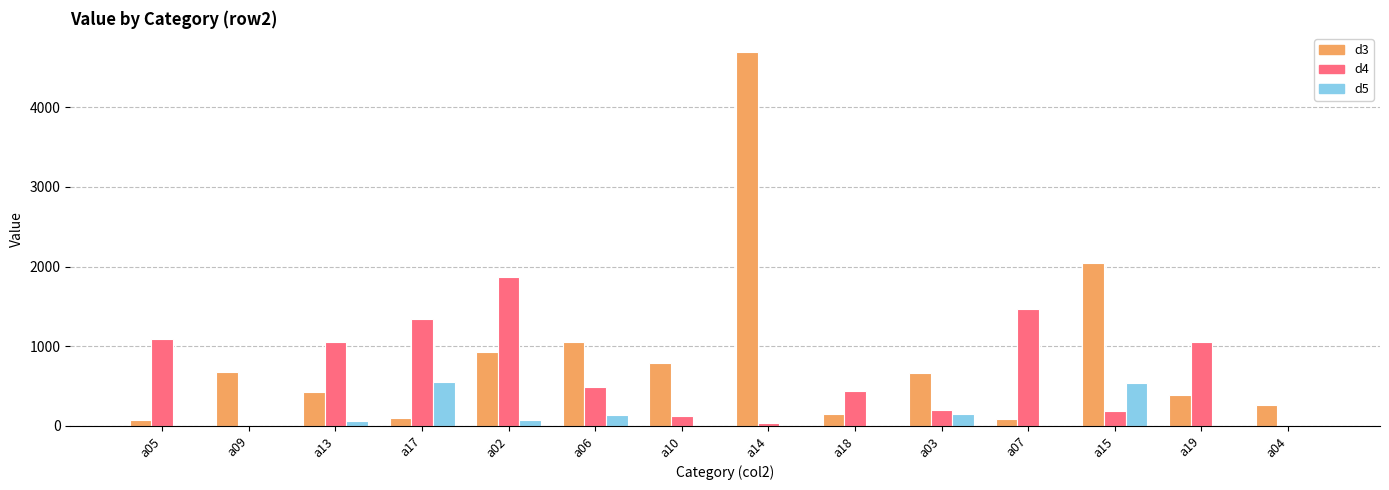

What is the sum of all d4 values?

9369.5